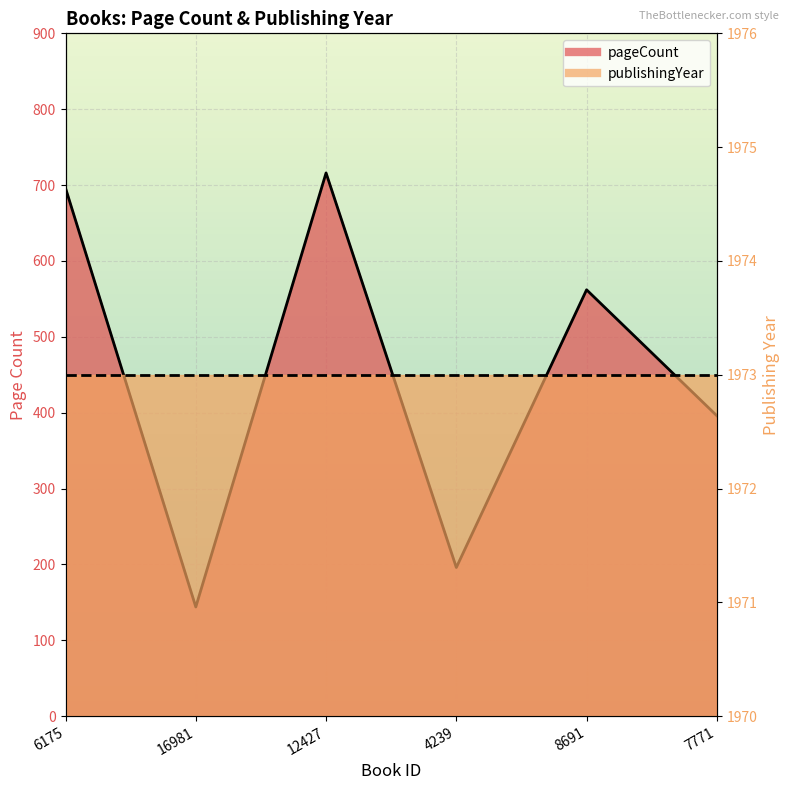

What is the ratio of the value at 4239 to the value at 7771?

0.5